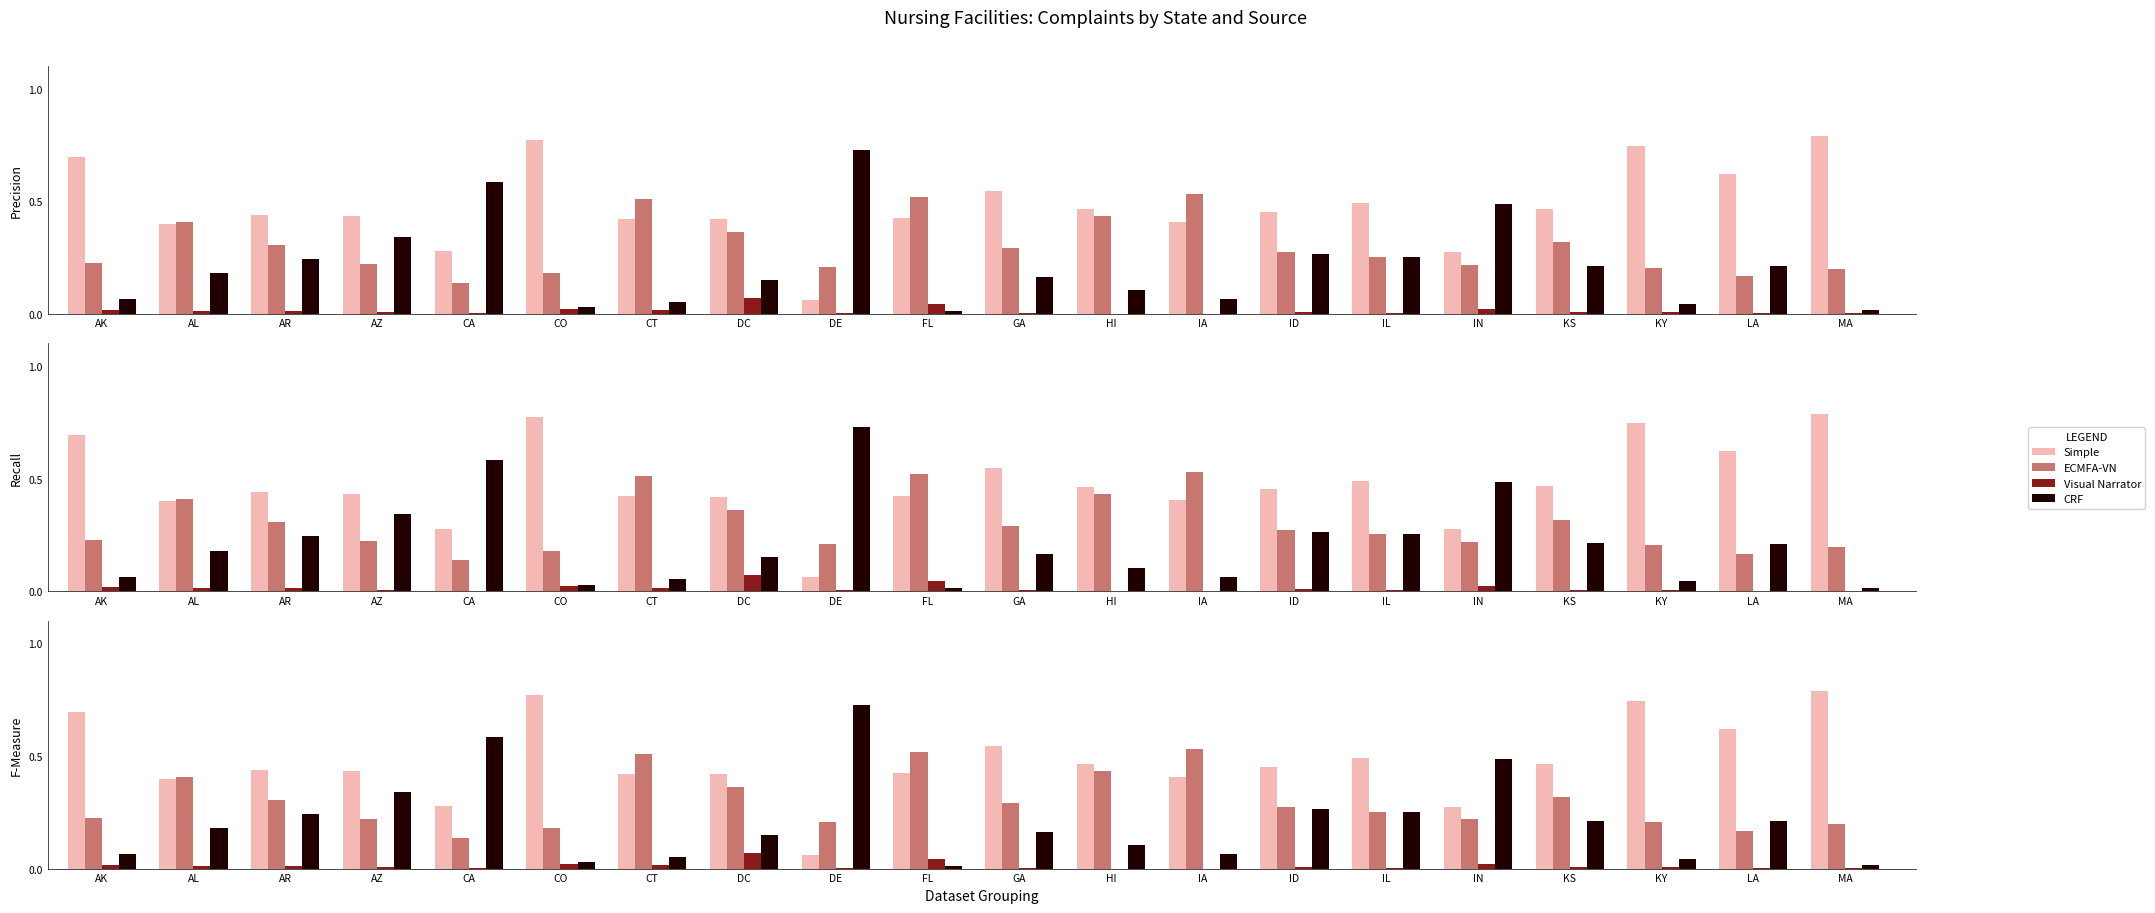

What is the difference between the highest and lowest values at KS?

0.5